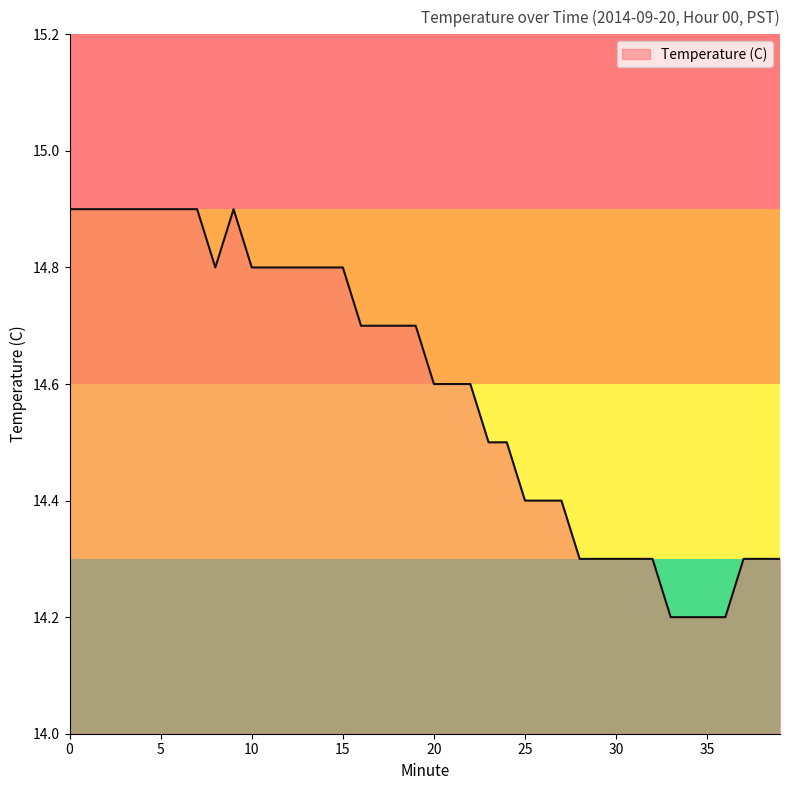

What is the difference between the maximum and minimum values?

0.7